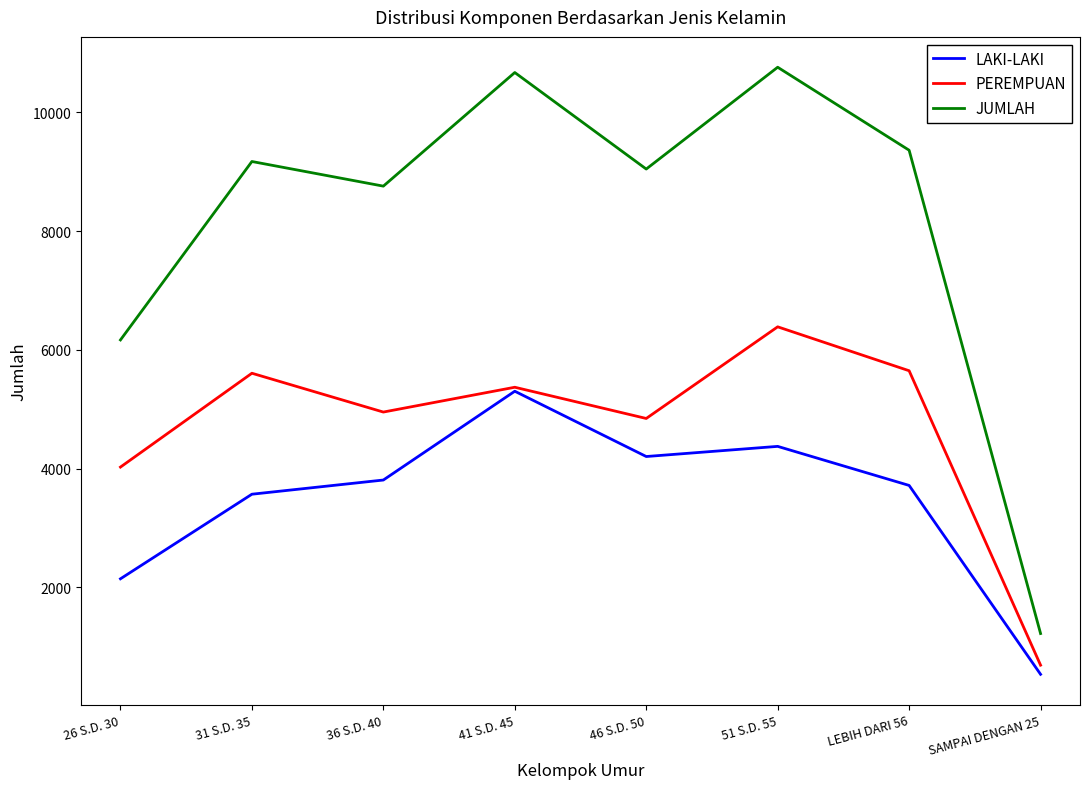

True or false: JUMLAH and PEREMPUAN cross at least once.

False